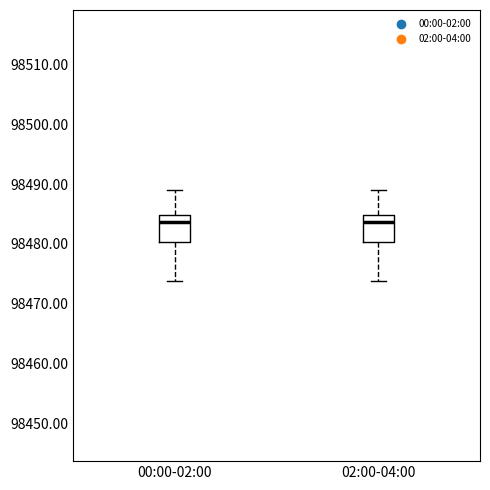

Where does the upper whisker of the box for 00:00-02:00 end on the y-axis? The values are not printed on the chart, so give them approximately, as read against the axis.

98489